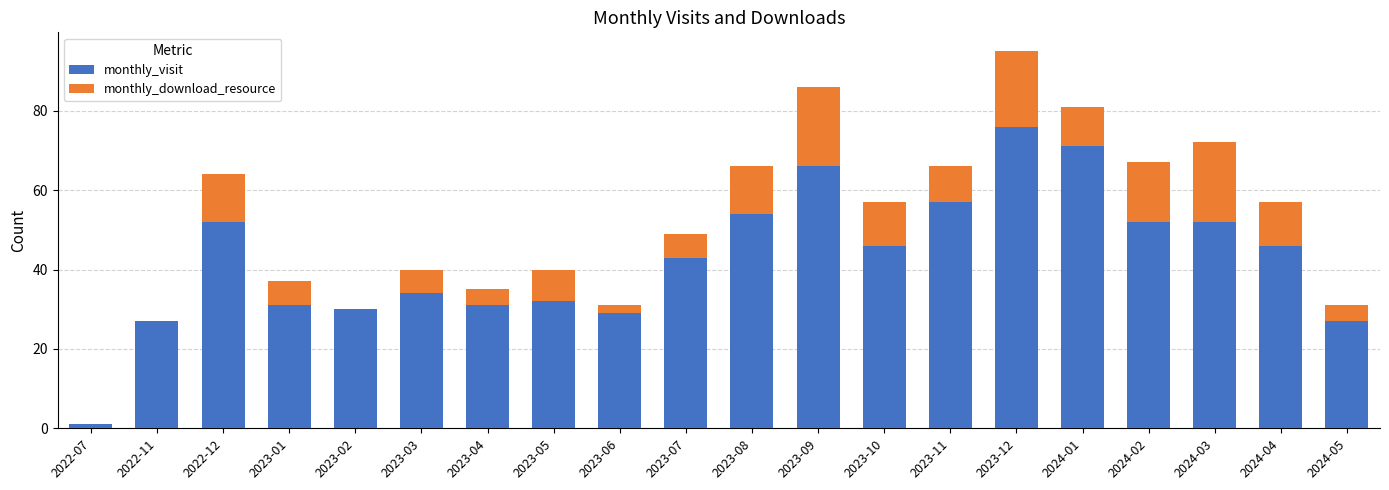

At which label does monthly_visit reach its peak?

2023-12